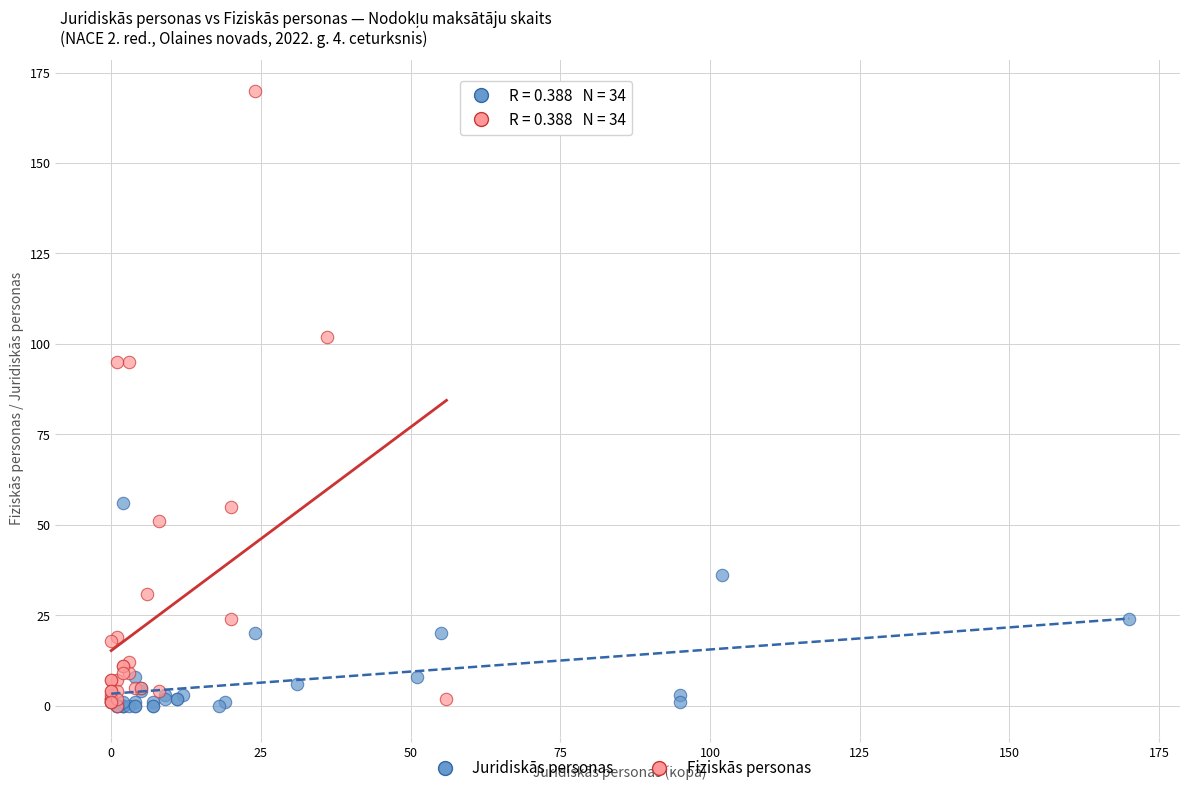

Which series has the widest spread of Y values?

Fiziskās personas